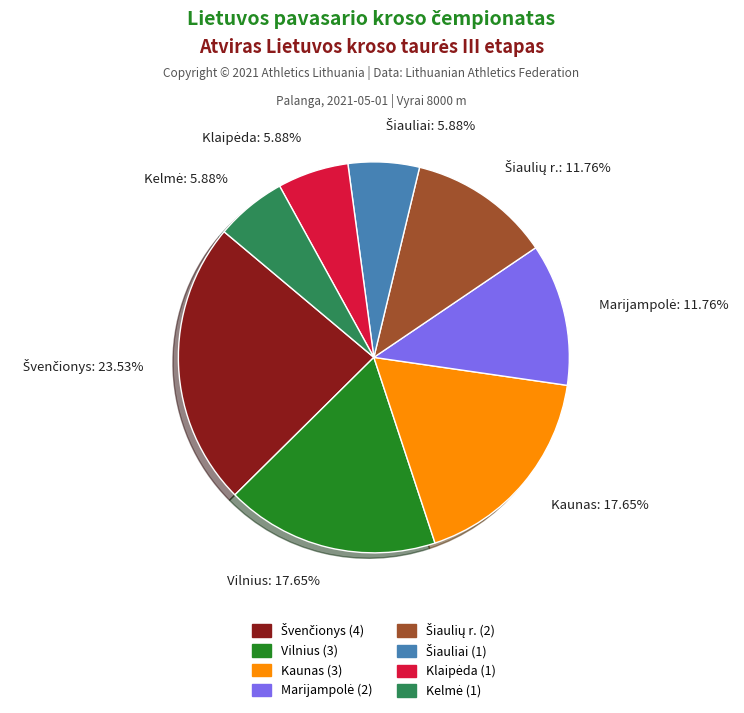

Is there any slice that represents more than half of the pie?

No